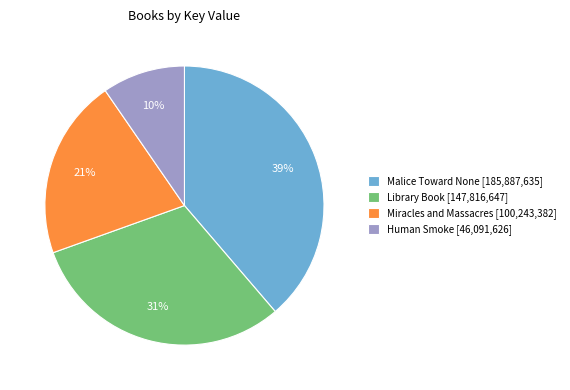

Rank the categories by value from lowest to highest.

Human Smoke, Miracles and Massacres, Library Book, Malice Toward None